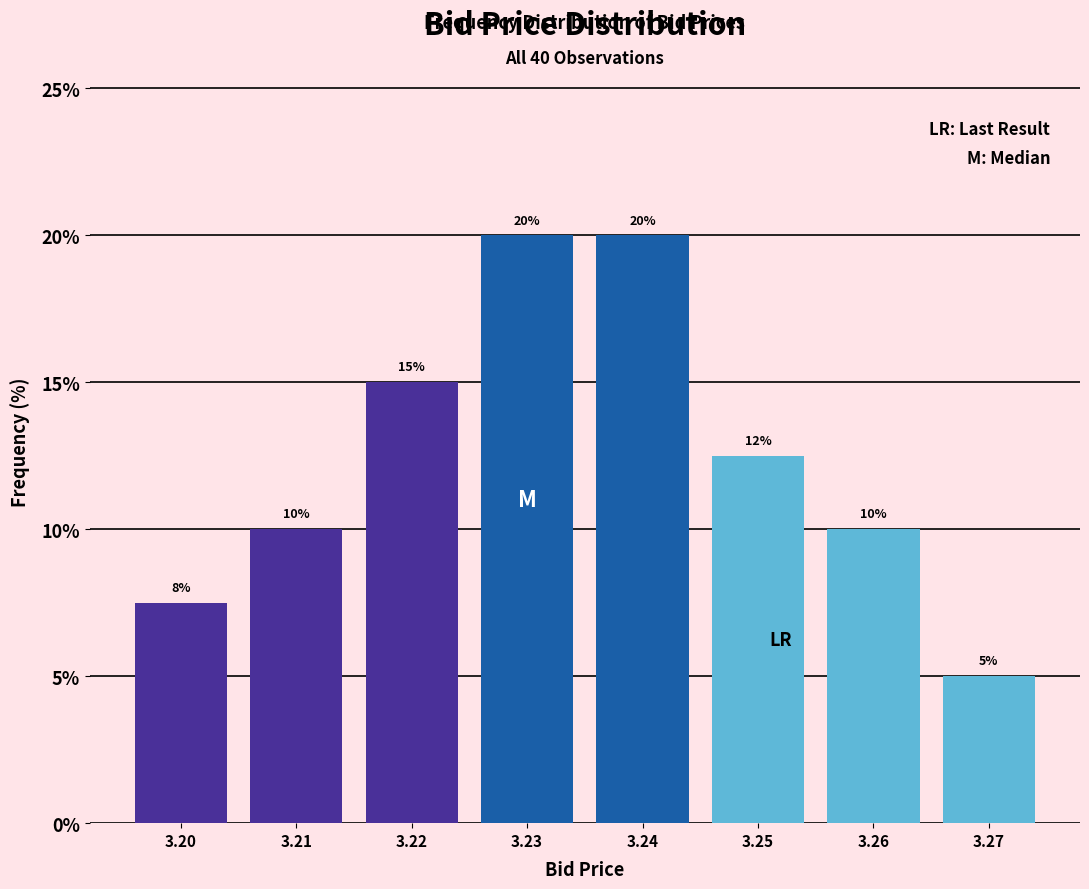

What is the value of the 8th bar from the left?

5.0